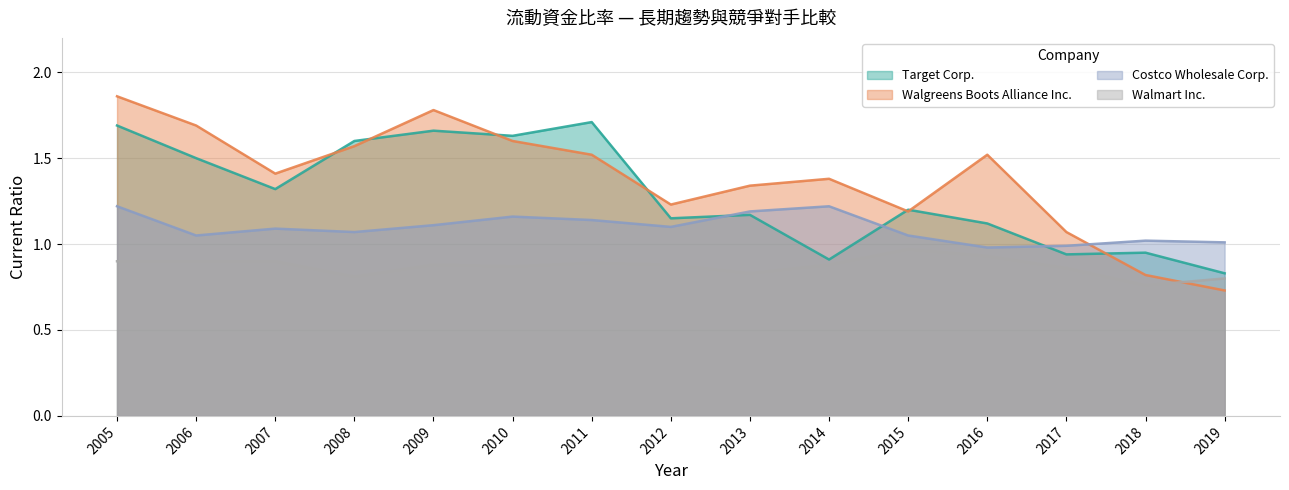

True or false: Target Corp. and Costco Wholesale Corp. intersect in this chart.

True